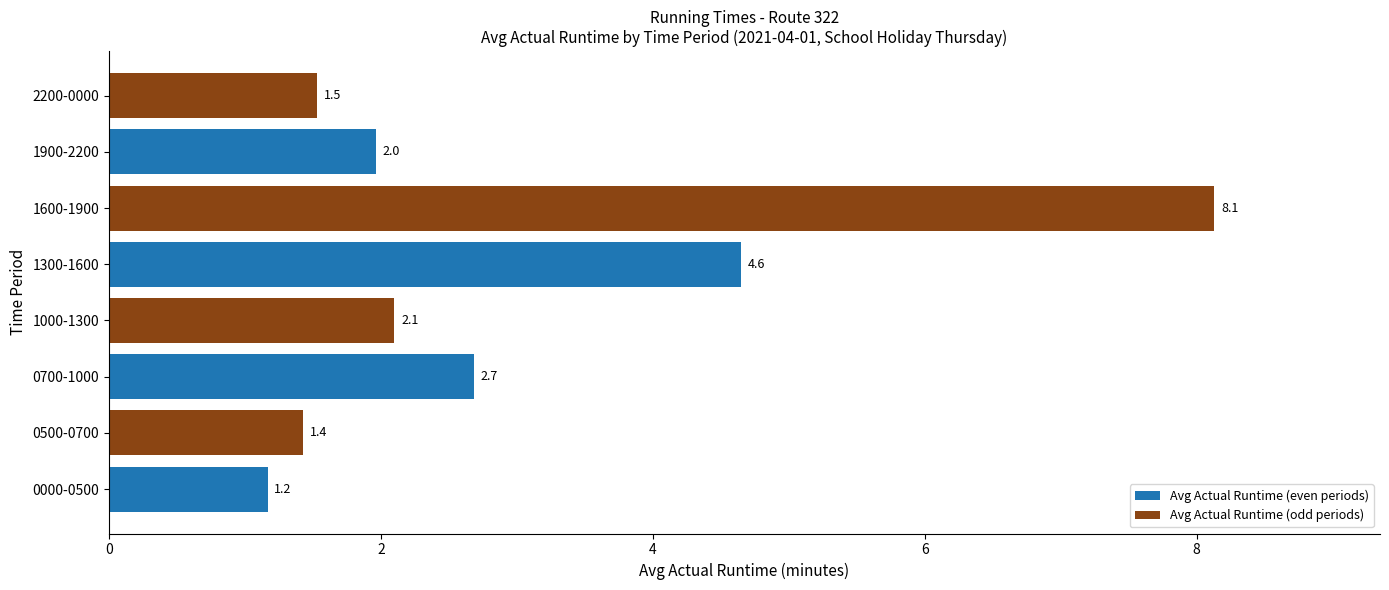

What is the lowest value of the Avg Actual Runtime (even periods) series?

1.2